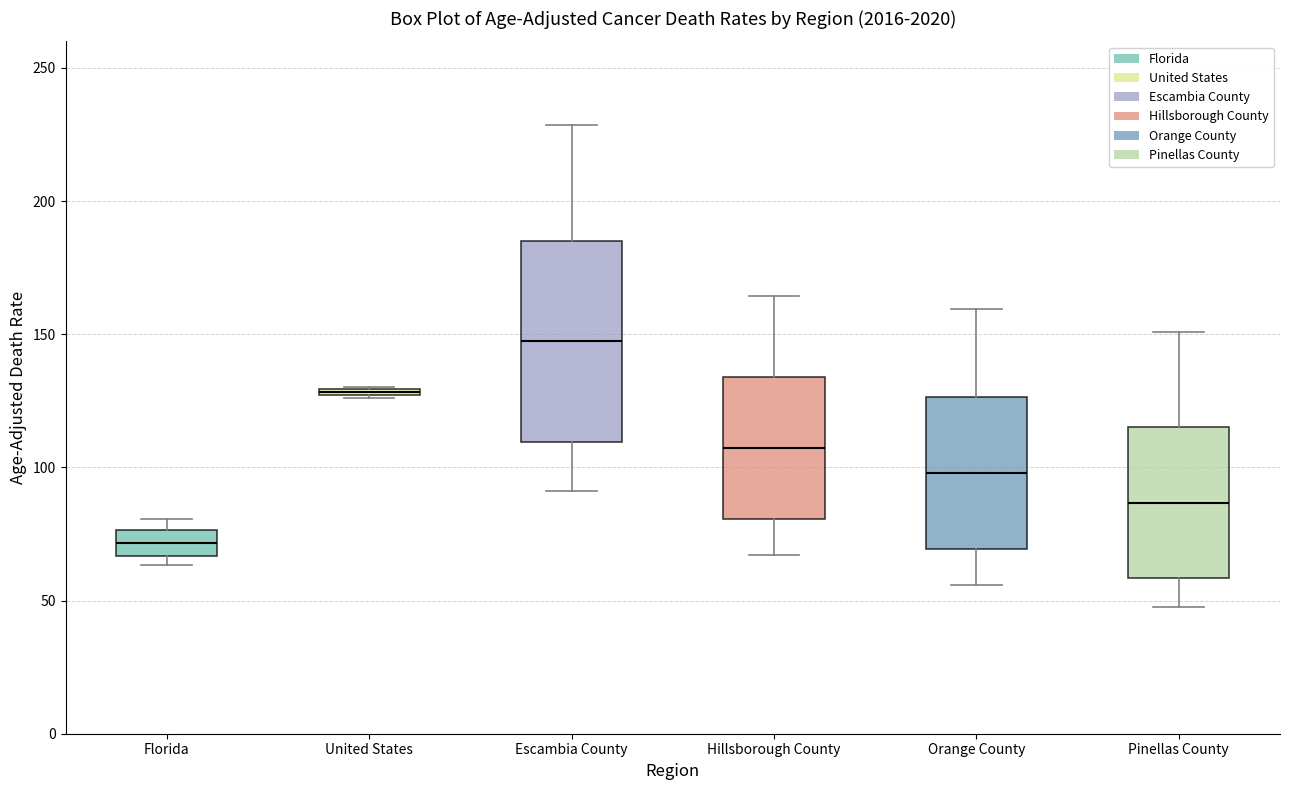

Which box is the tallest, from its lower edge to its upper edge?

Escambia County